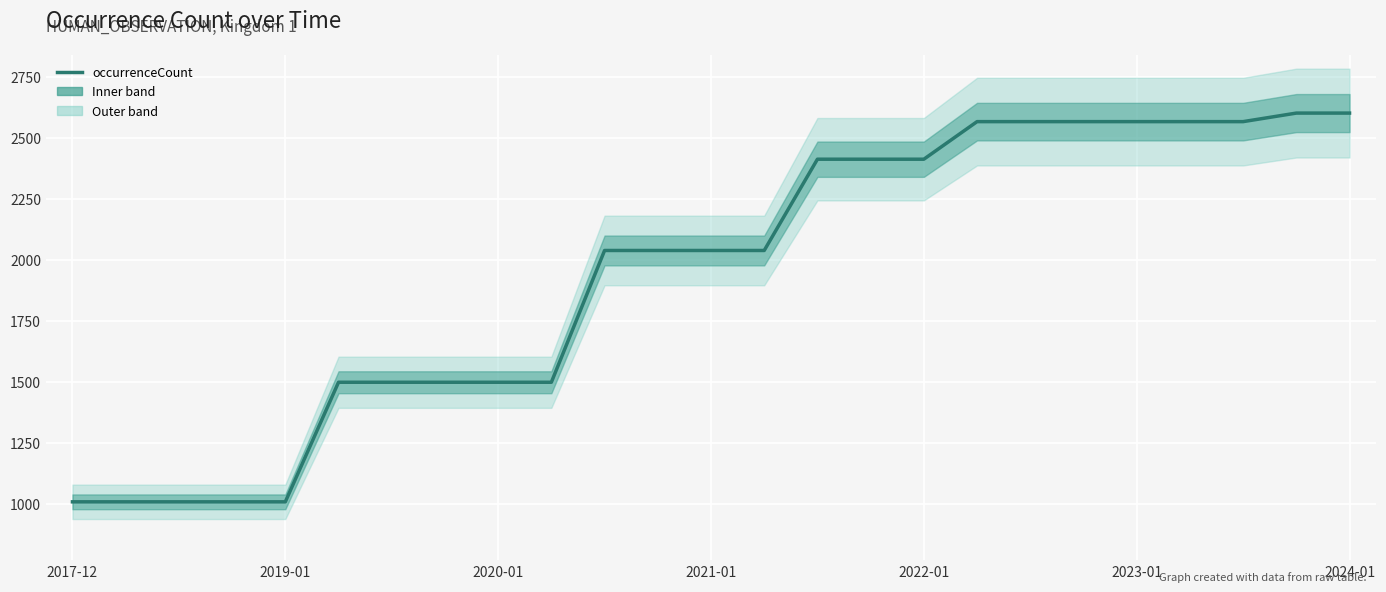

Reading left to right, extract all data points from this chart.

1008	1008	1008	1008	1008	1498	1498	1498	1498	1498	2038	2038	2038	2038	2412	2412	2412	2566	2566	2566	2566	2566	2566	2601	2601